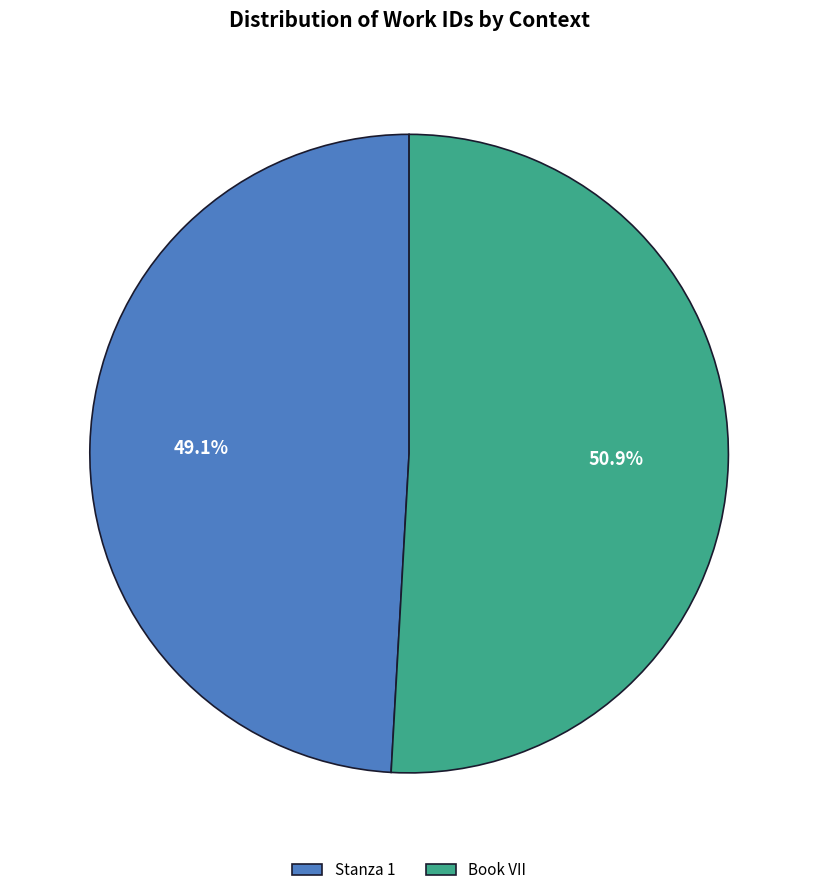

To the nearest percent, what is the difference between the Book VII and Stanza 1 slice percentages?

2%